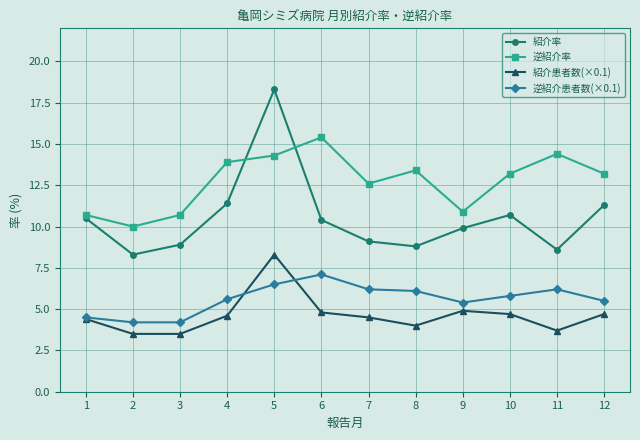

Rank the series by their maximum value, from highest to lowest.

紹介率, 逆紹介率, 紹介患者数(×0.1), 逆紹介患者数(×0.1)